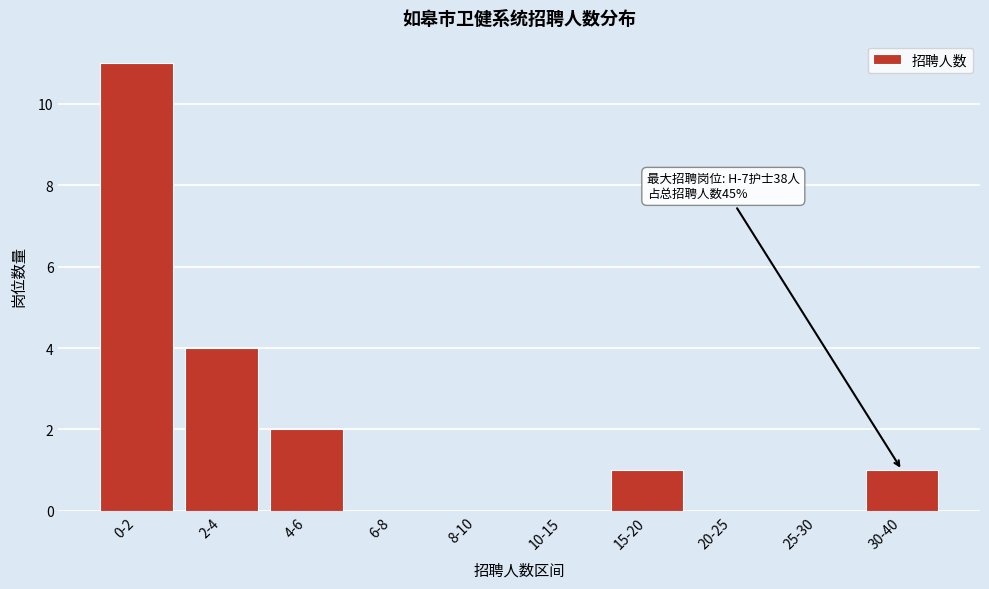

Reading right to left, list all the values displayed in this chart.

30-40=1	25-30=0	20-25=0	15-20=1	10-15=0	8-10=0	6-8=0	4-6=2	2-4=4	0-2=11